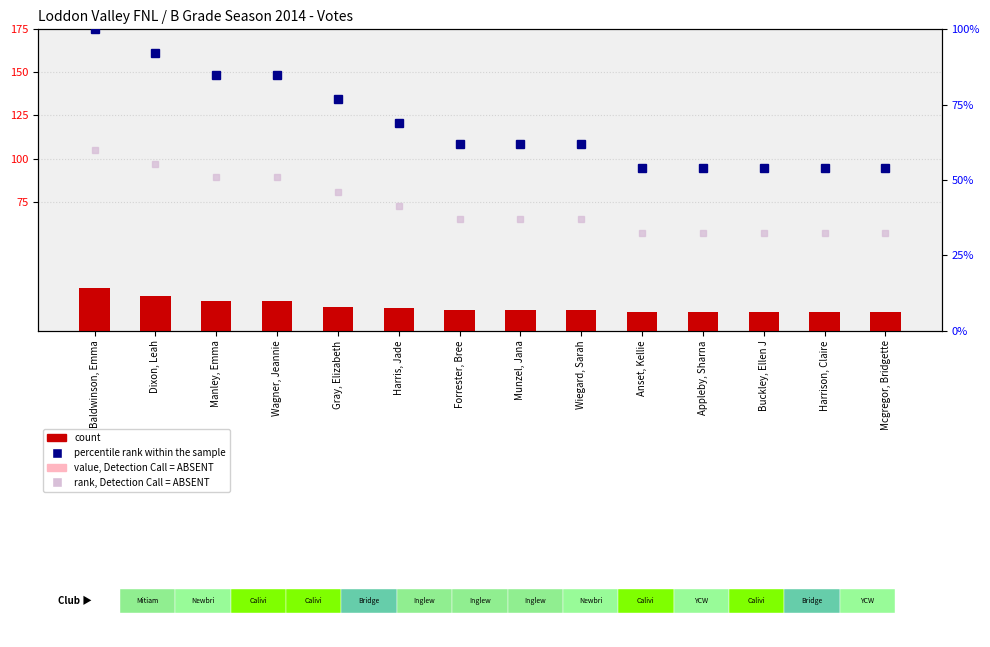

What is the average value of the count series?

14.1